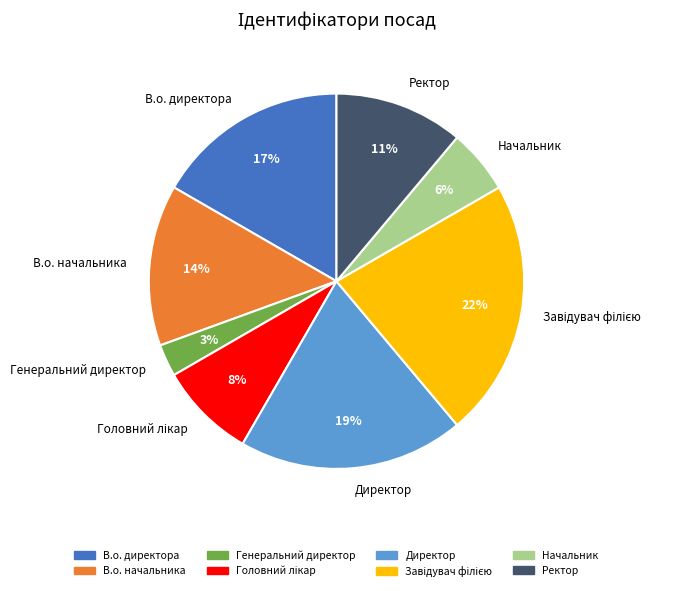

How many segments does this pie chart have?

8